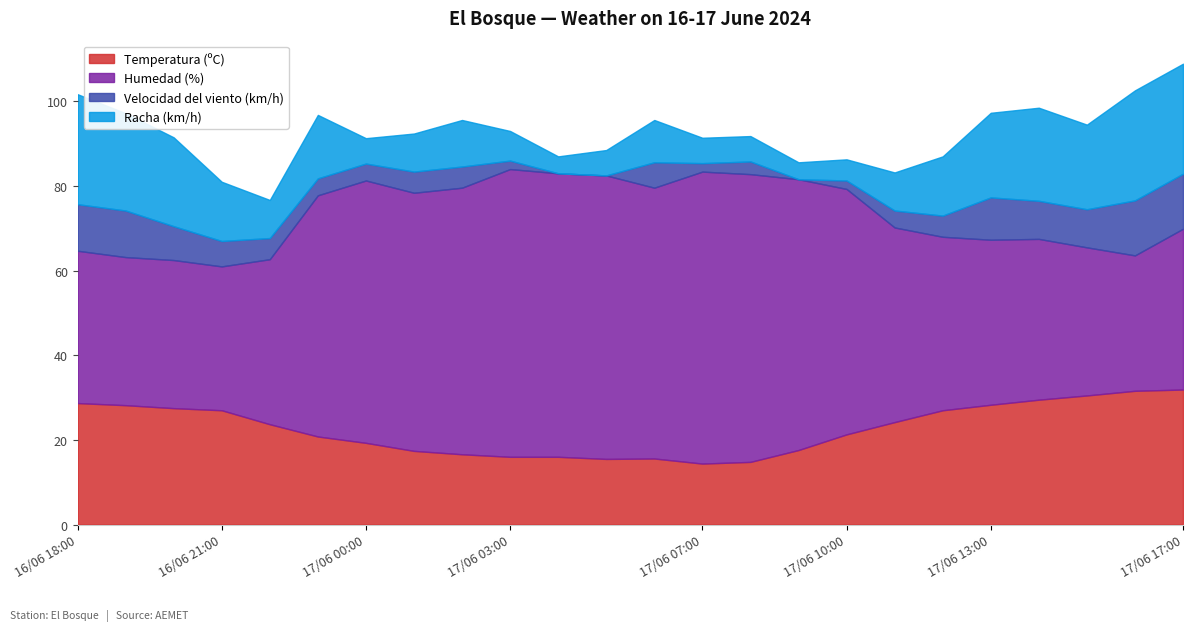

Where does the Humedad (%) series first go above 77?

16/06 23:00